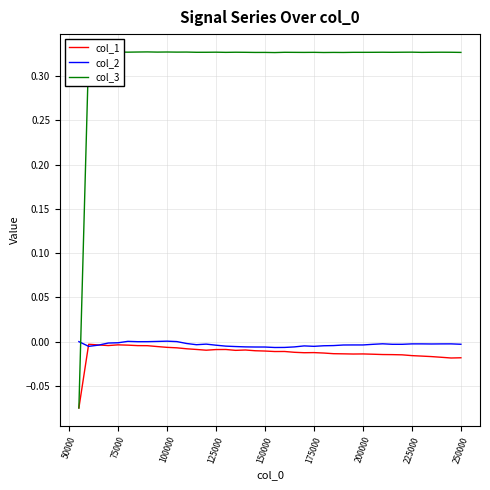

How many intersections are there between col_3 and col_2?

1